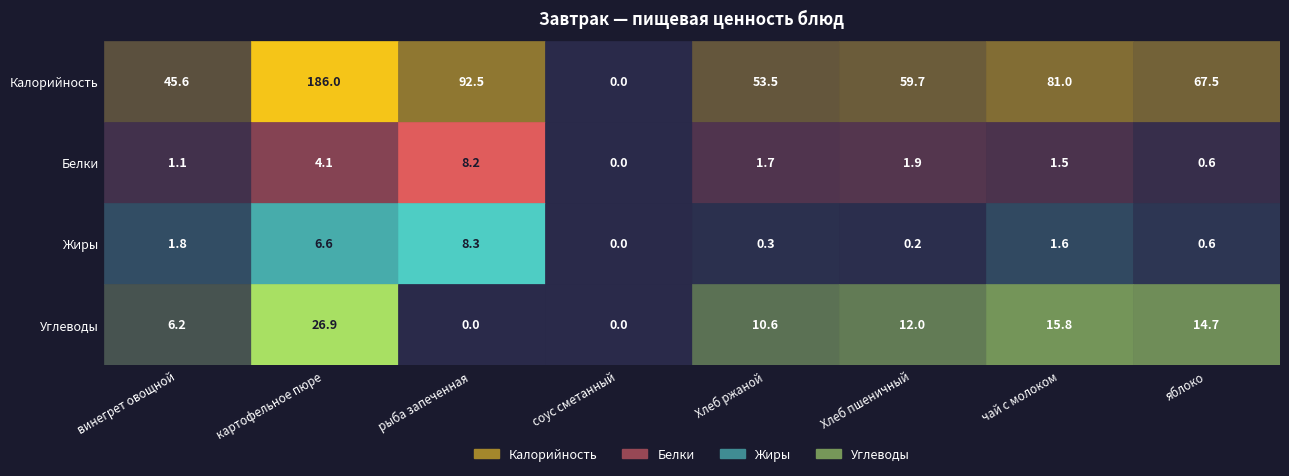

Which category has the highest value across all series?

картофельное пюре